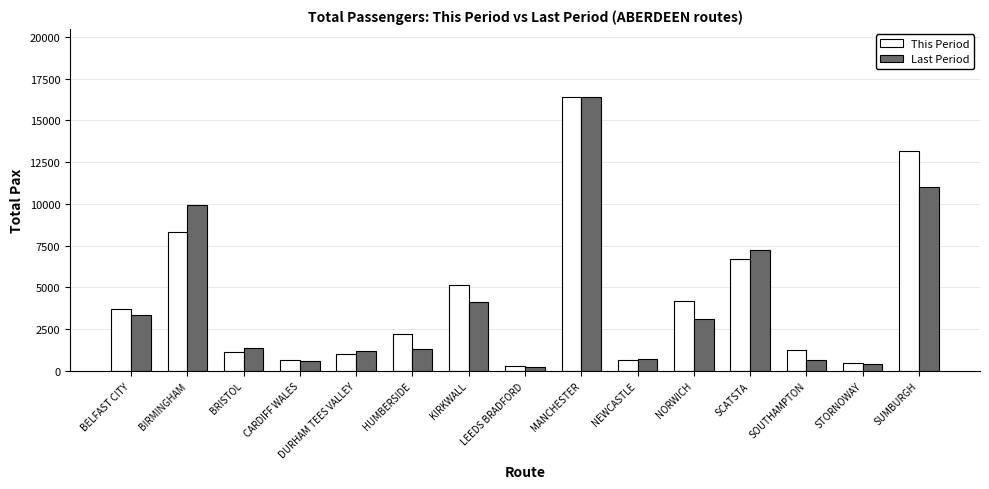

Which series has the largest range (max minus min)?

Last Period